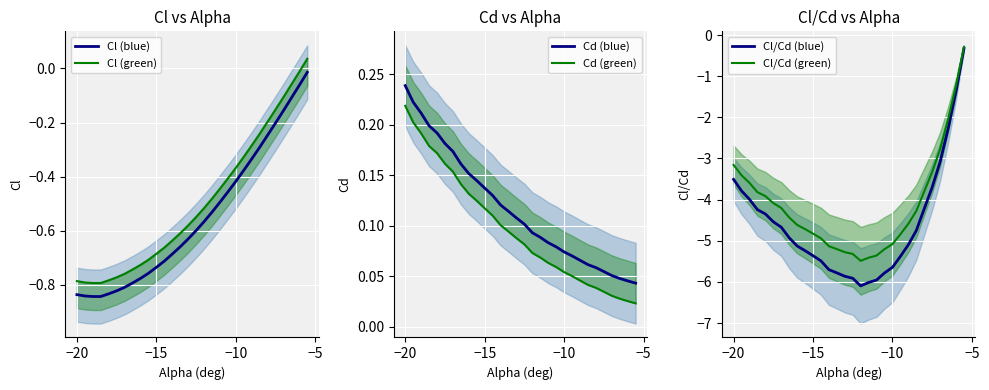

What is the lowest value of the Cl/Cd (blue) series?

-6.1